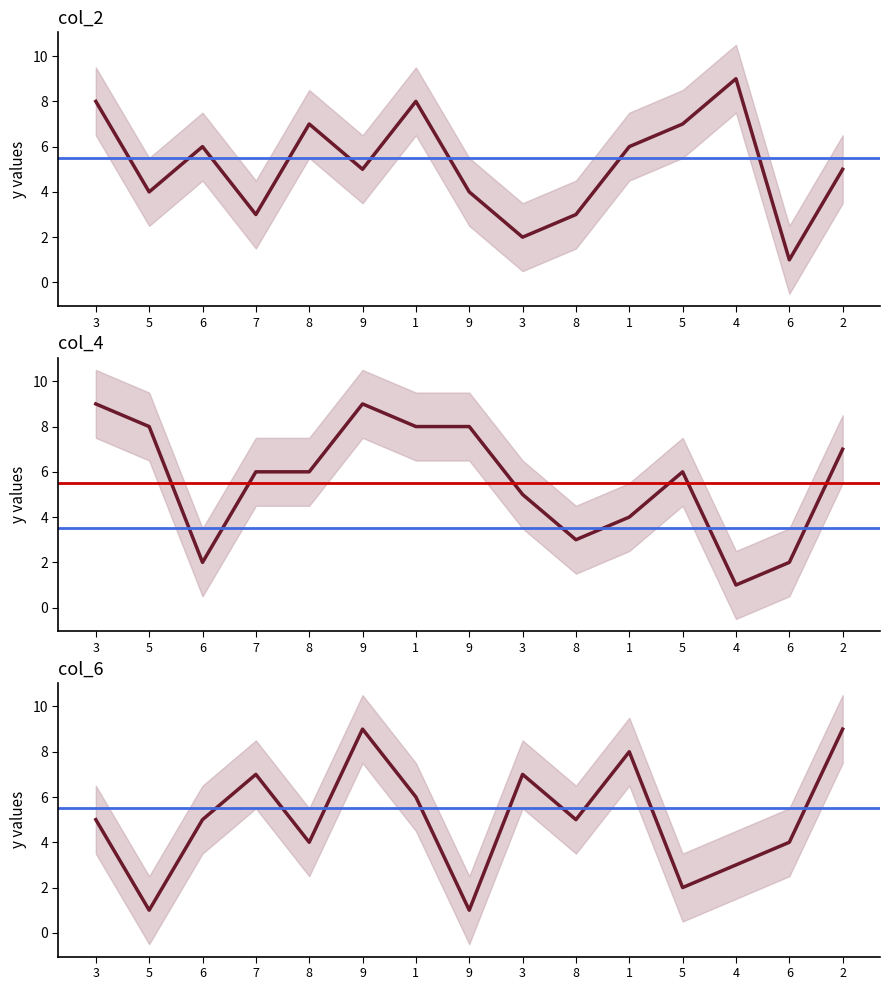

Reading right to left, extract all data points from this chart.

col_2: 5	1	9	7	6	3	2	4	8	5	7	3	6	4	8
col_4: 7	2	1	6	4	3	5	8	8	9	6	6	2	8	9
col_6: 9	4	3	2	8	5	7	1	6	9	4	7	5	1	5